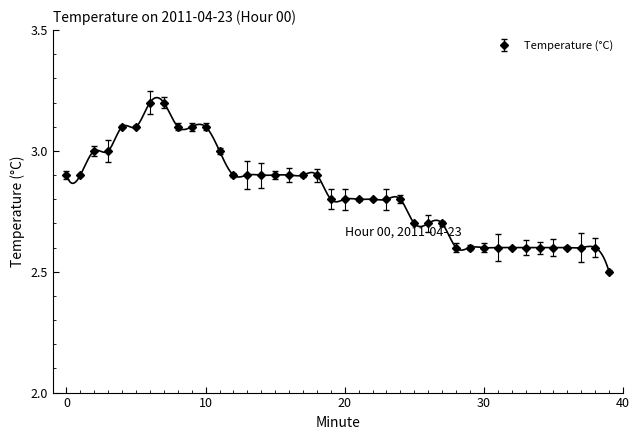

What is the minimum value shown in the chart?

2.5